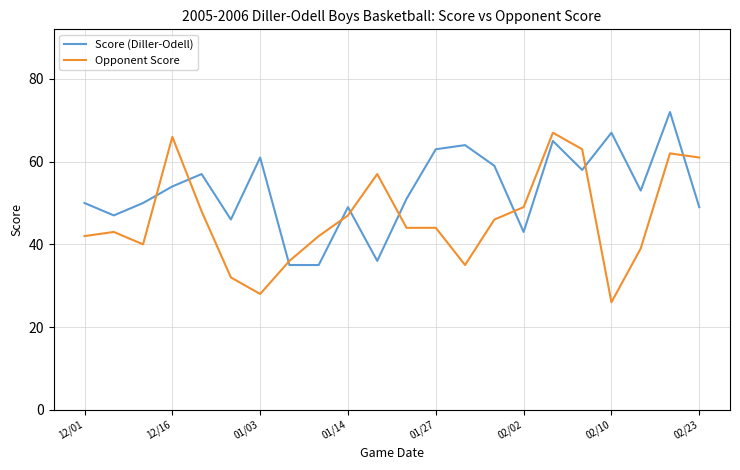

Which series ends up on top after the final intersection of Score (Diller-Odell) and Opponent Score?

Opponent Score